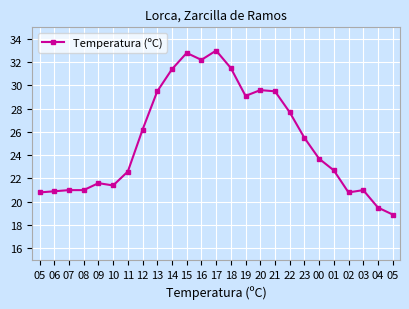

What is the value of the 16th point from the left?

29.6